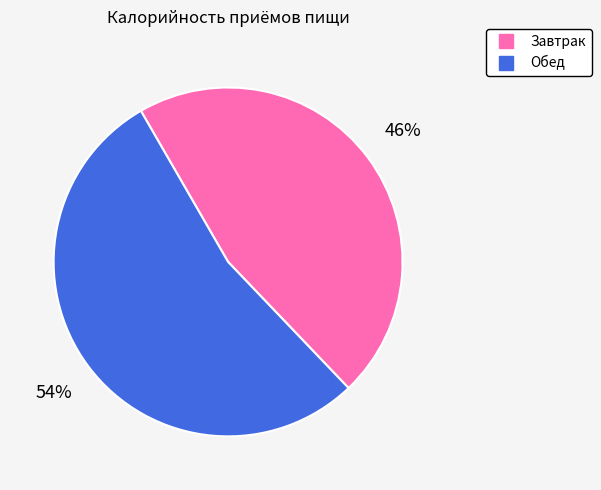

What is the ratio of the value at Завтрак to the value at Обед?

0.9